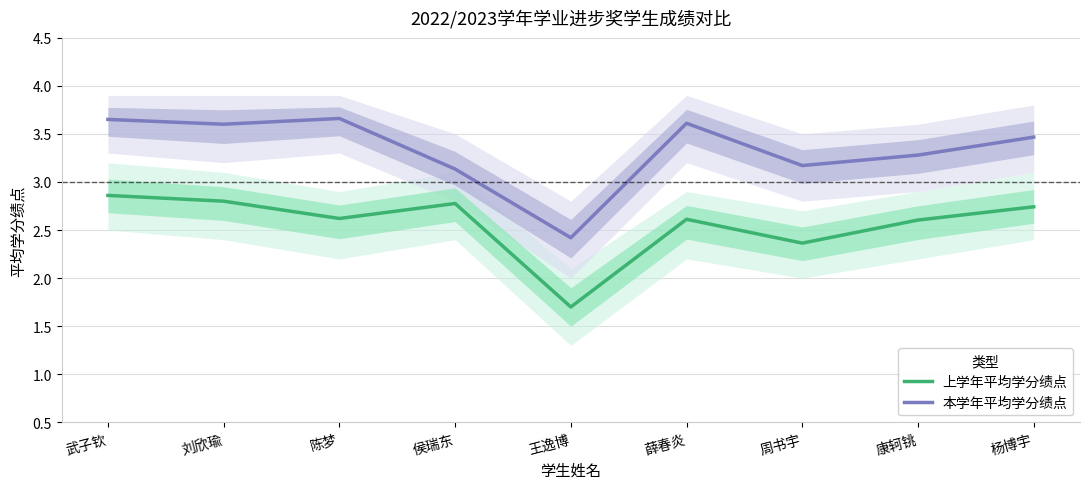

Reading left to right, extract all data points from this chart.

上学年平均学分绩点: 武子钦=2.9	刘欣瑜=2.8	陈梦=2.6	侯瑞东=2.8	王逸博=1.7	薛春炎=2.6	周书宇=2.4	康轲铫=2.6	杨博宇=2.7
本学年平均学分绩点: 武子钦=3.6	刘欣瑜=3.6	陈梦=3.7	侯瑞东=3.1	王逸博=2.4	薛春炎=3.6	周书宇=3.2	康轲铫=3.3	杨博宇=3.5